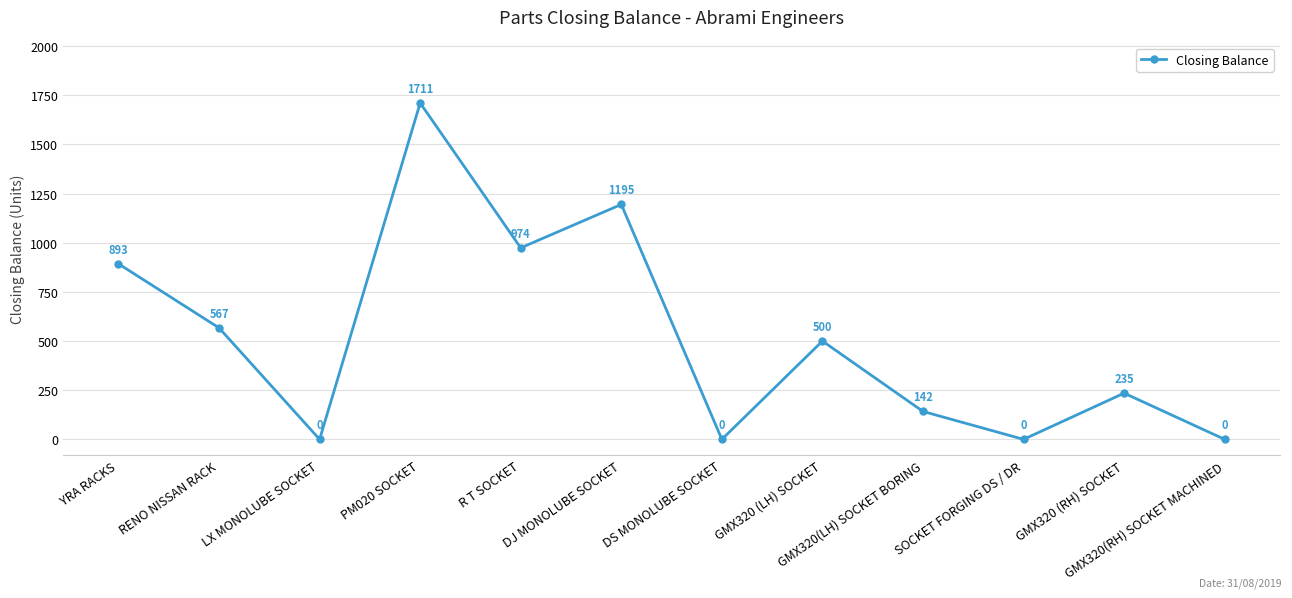

What is the approximate value at R T SOCKET, to the nearest 100?

1000